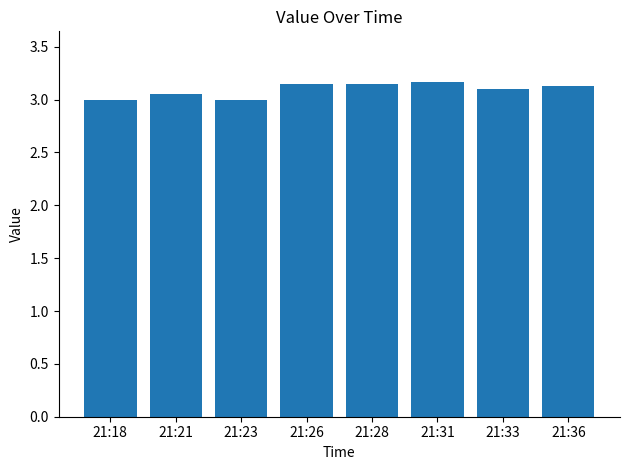

What is the sum of all values?

24.8